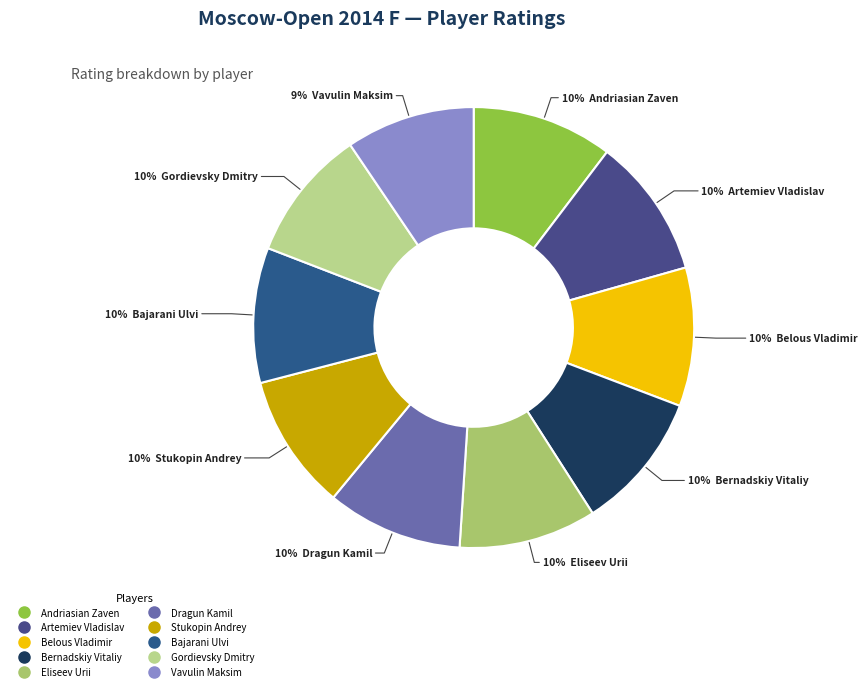

What percentage is the Eliseev Urii slice, to the nearest percent?

10%